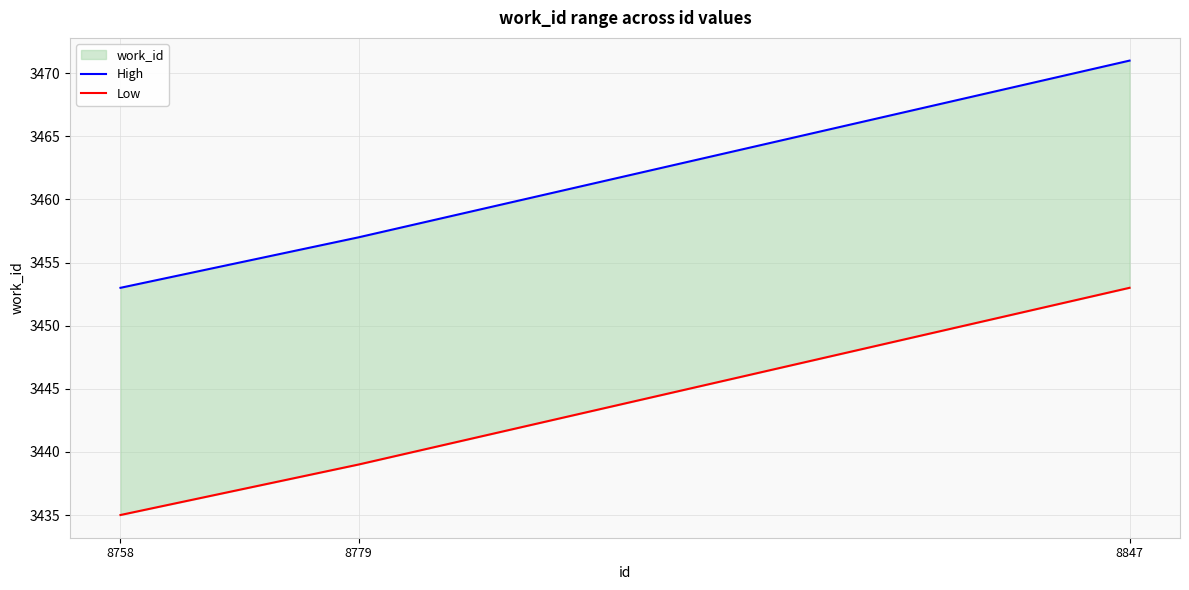

At 8758, list the series in order from smallest to largest.

Low, High